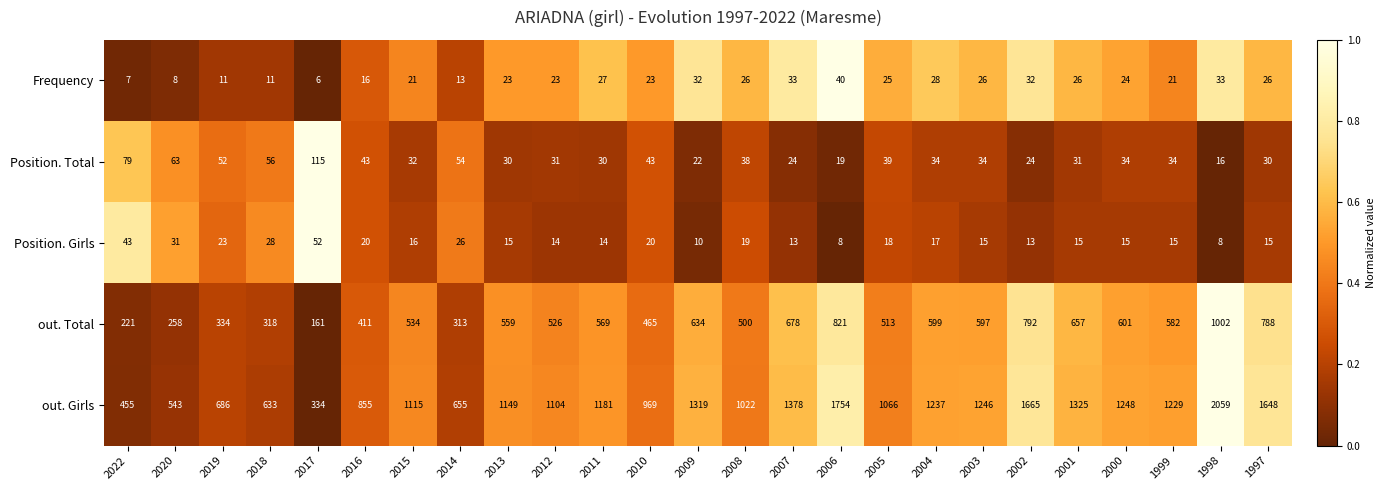

At 2013, list the series in order from largest to smallest.

out. Girls, out. Total, Position. Total, Frequency, Position. Girls